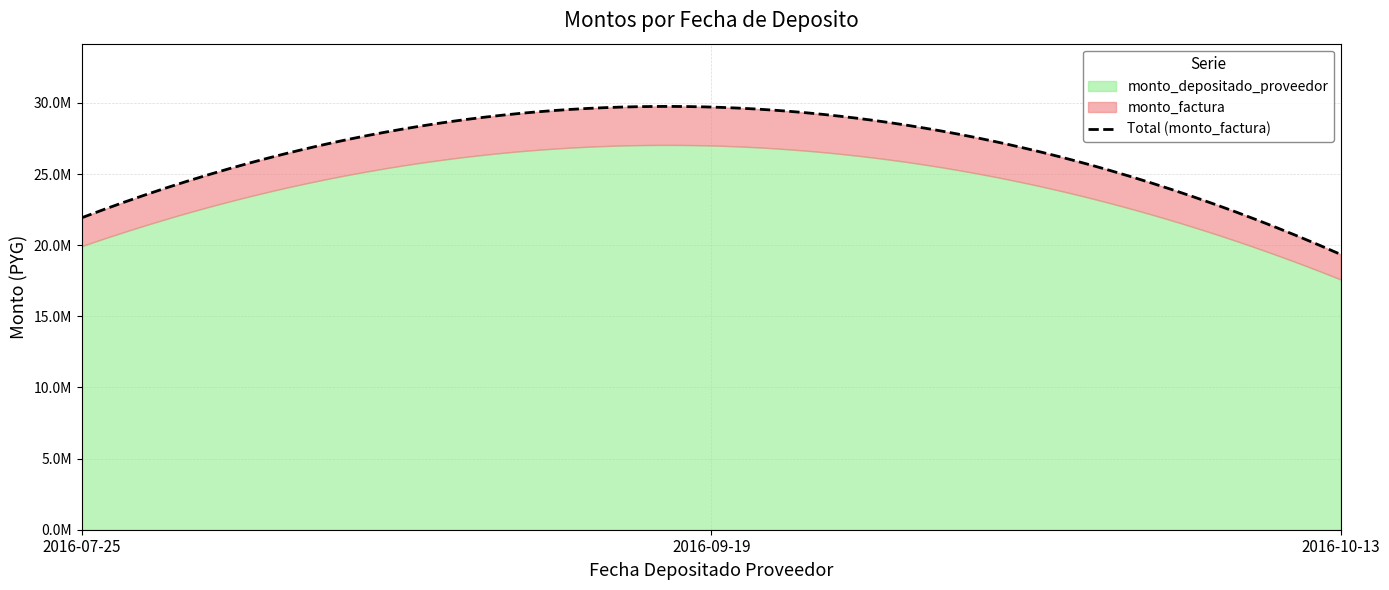

What position from the left is 2016-09-19?

2